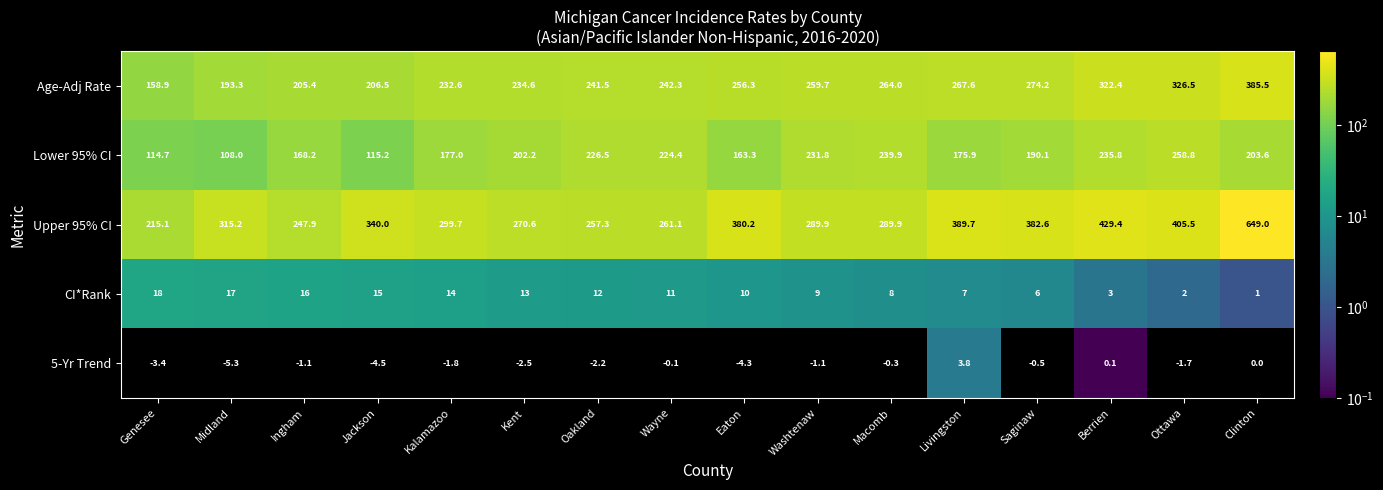

Read the Lower 95% CI value at Genesee.

114.7